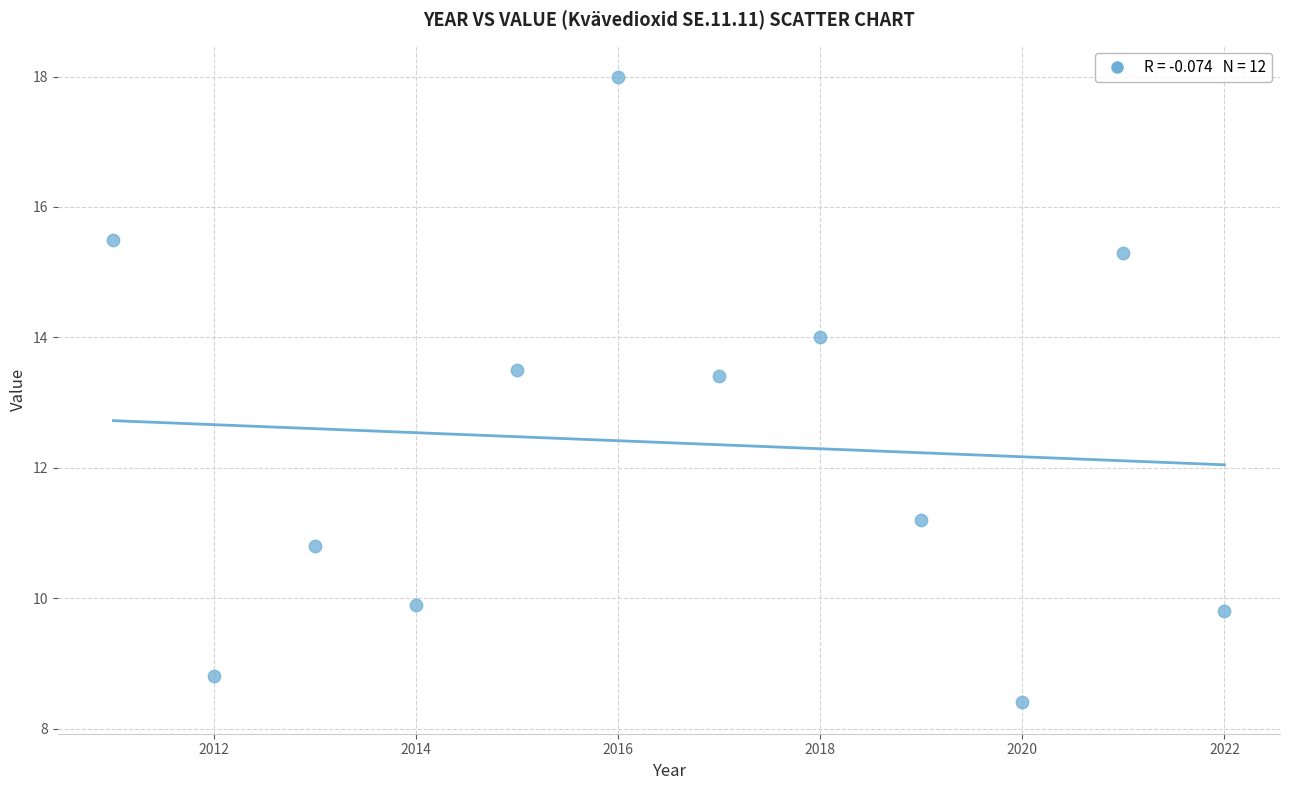

What is the average X value?

2016.5